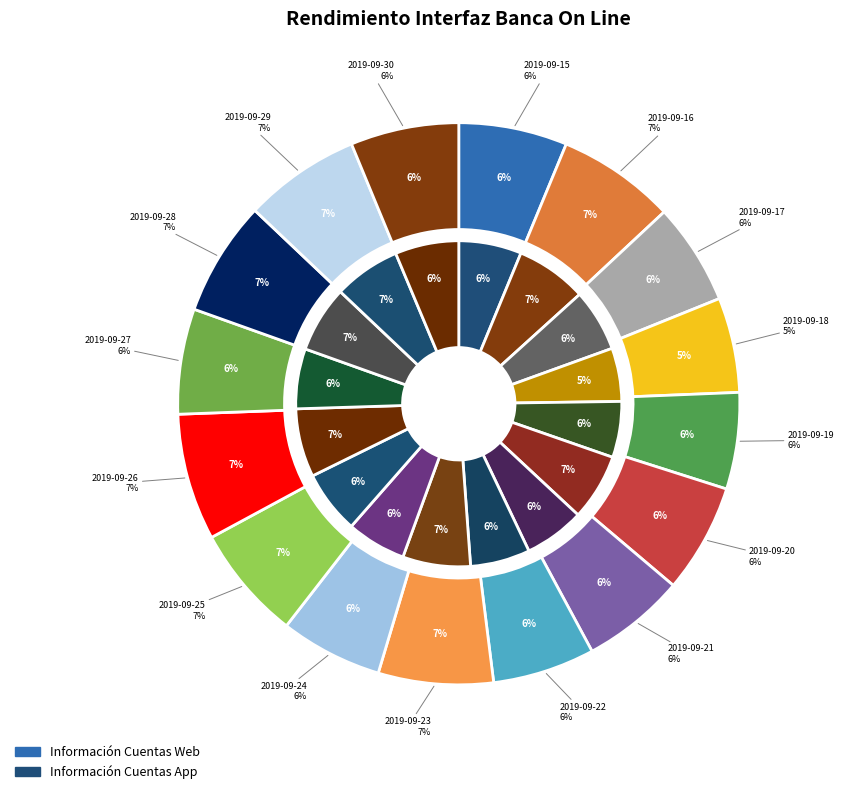

What percentage is the 2019-09-20 slice, to the nearest percent?

6%